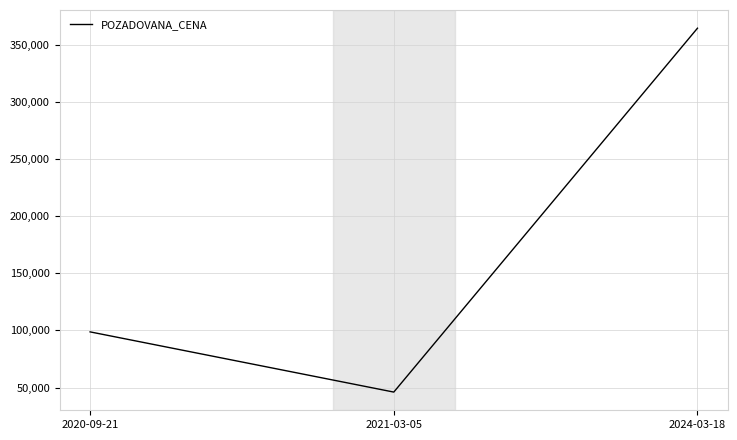

List the labels in order of value, largest first.

2024-03-18, 2020-09-21, 2021-03-05